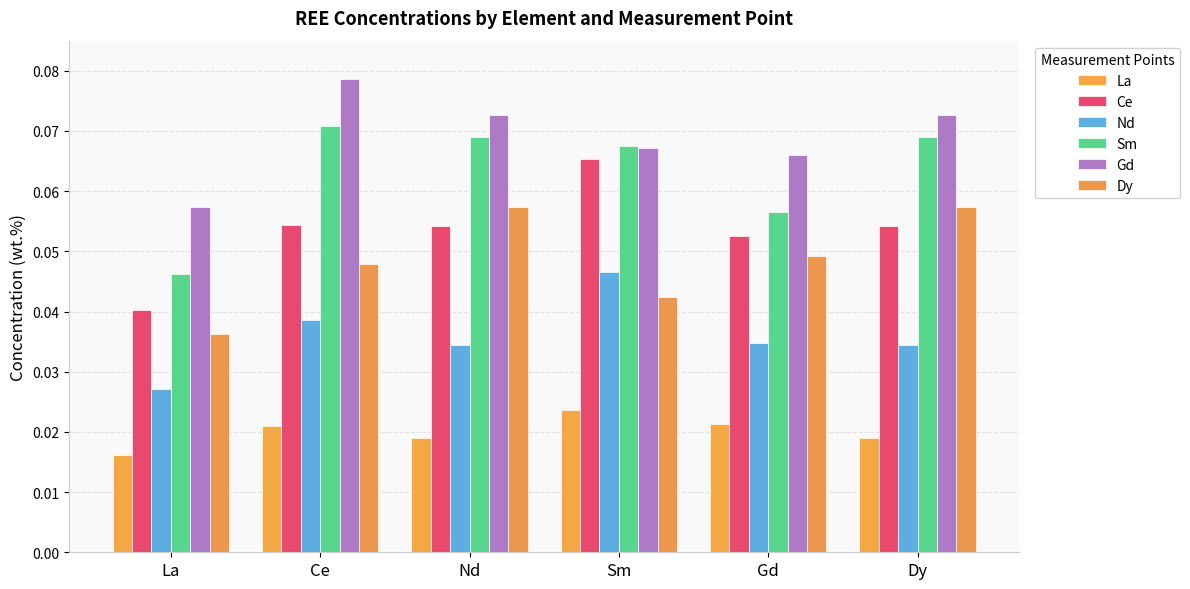

At which category is the sum across all series the highest?

Sm